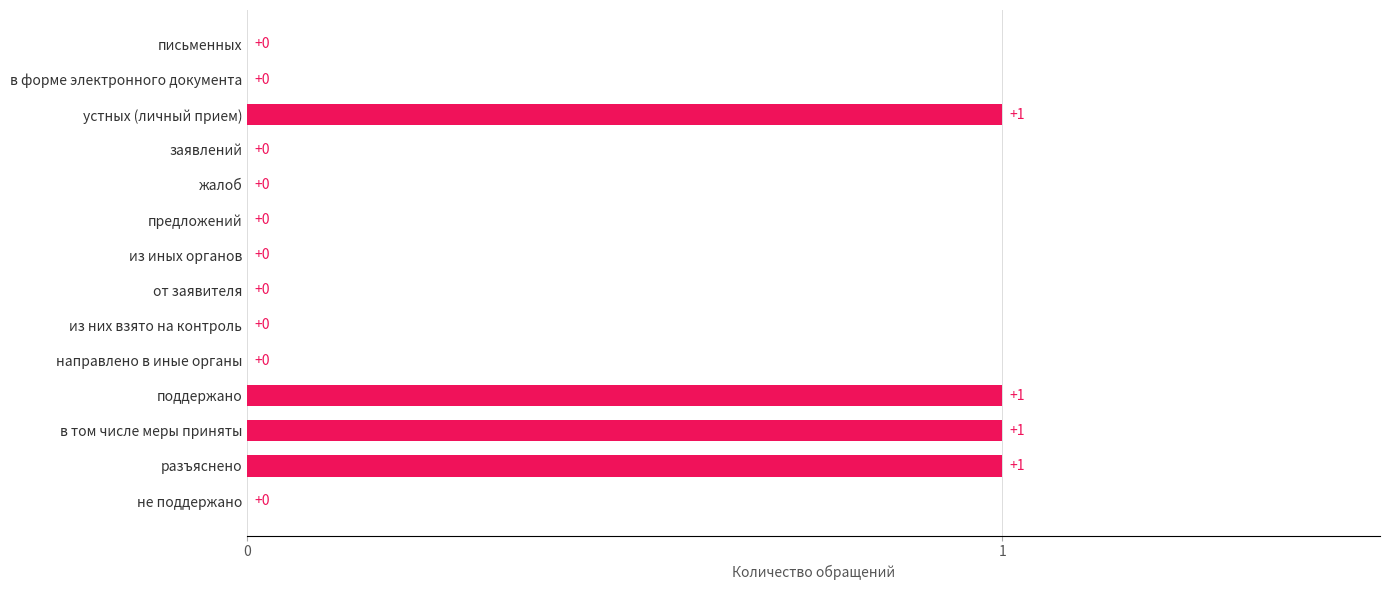

Between заявлений and поддержано, which is larger?

поддержано